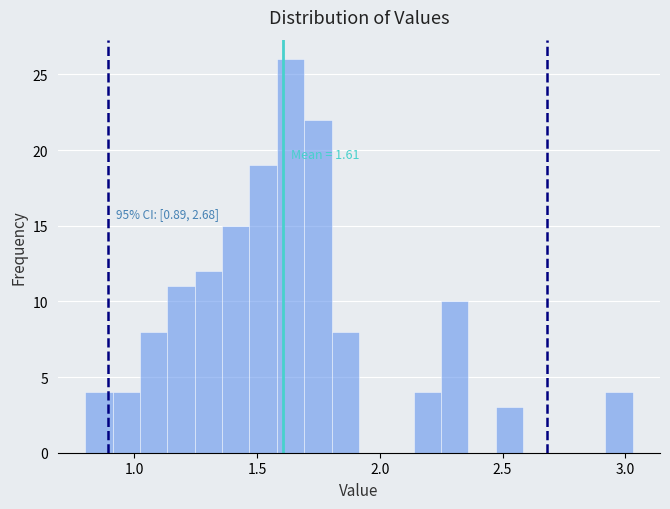

Read against the x-axis, roughly where is the centre of the tallest bar?

1.65